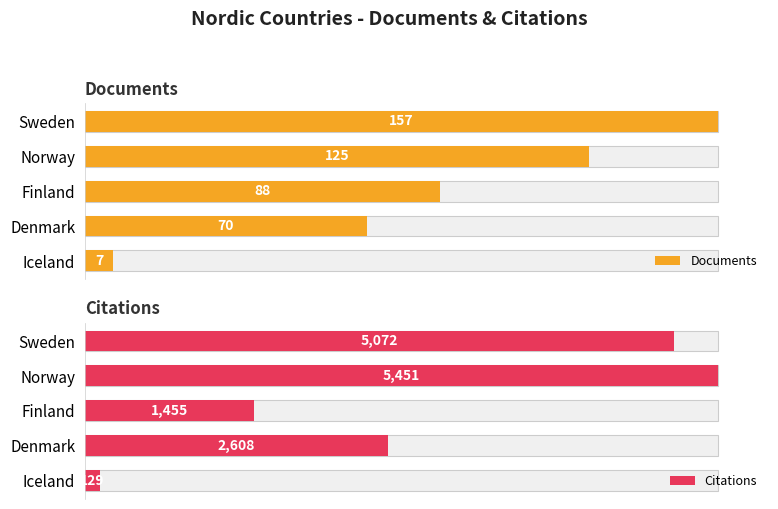

What are all the series names shown in the legend?

Documents, Citations